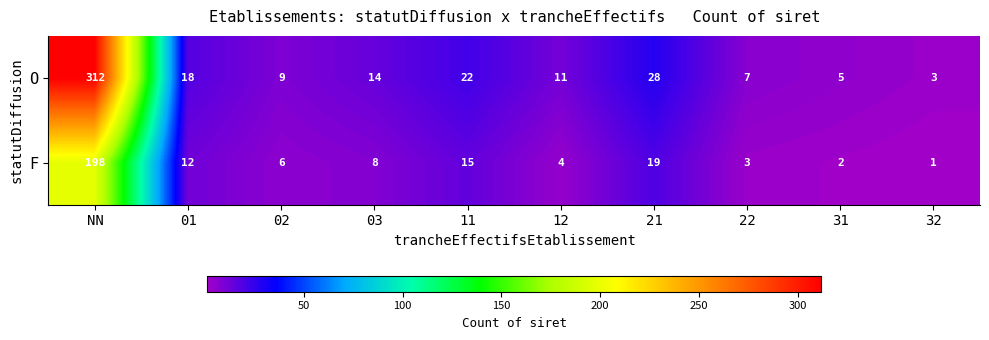

Count the number of data series in this chart.

2